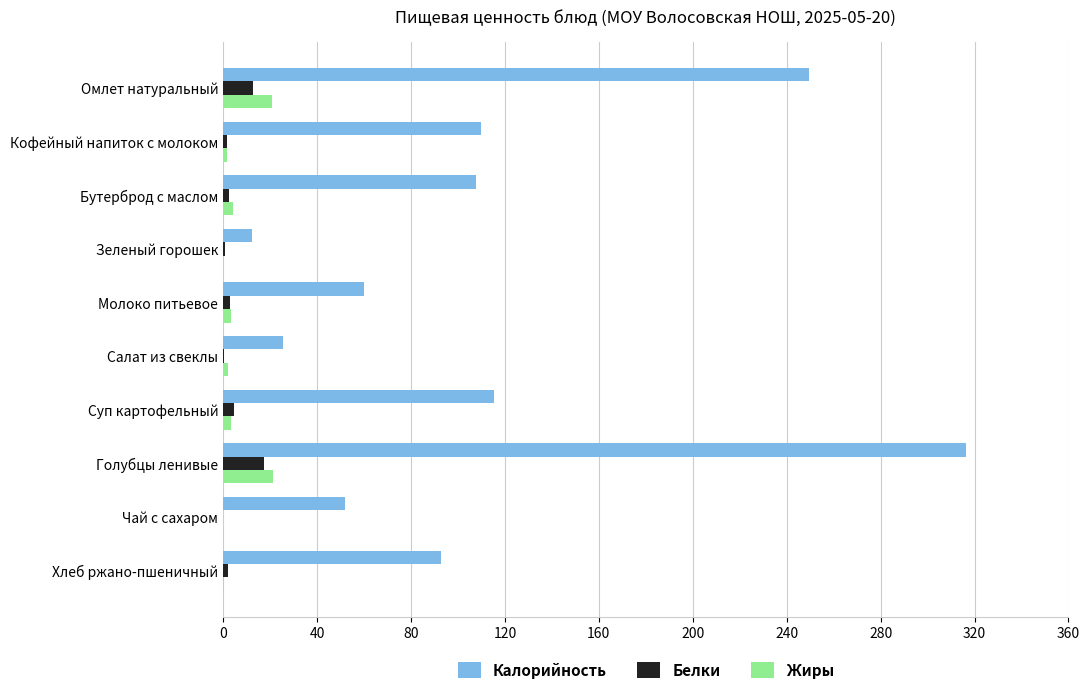

Between Омлет натуральный and Кофейный напиток с молоком, which series saw the biggest shift?

Калорийность